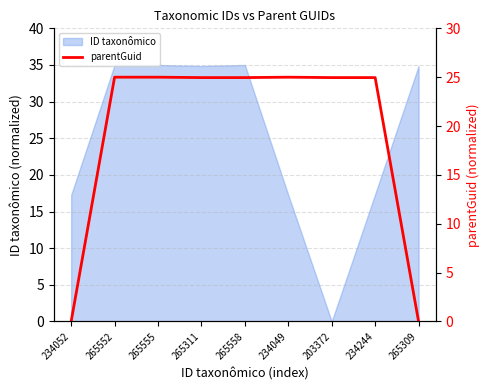

The ID taxonômico series shows 9.9 at 234052. True or false?

False